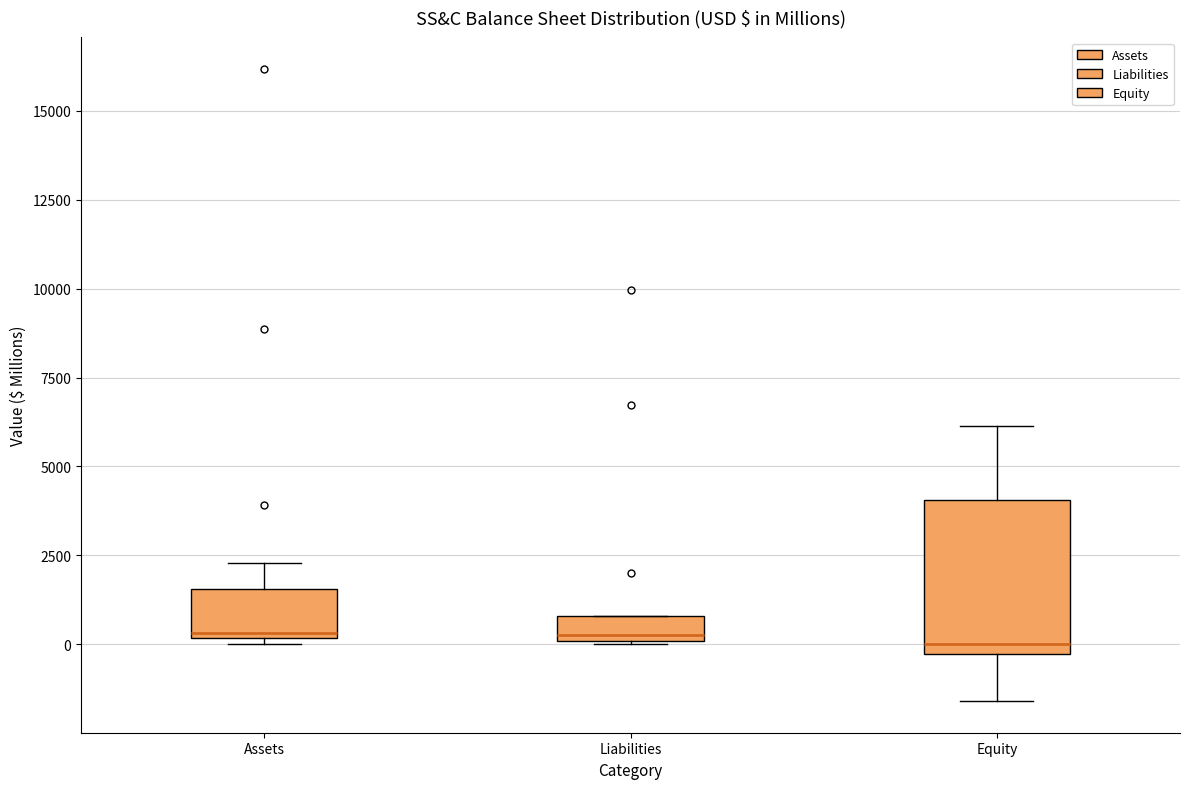

Where does the median line of the box for Assets sit on the y-axis? The values are not printed on the chart, so give them approximately, as read against the axis.

500